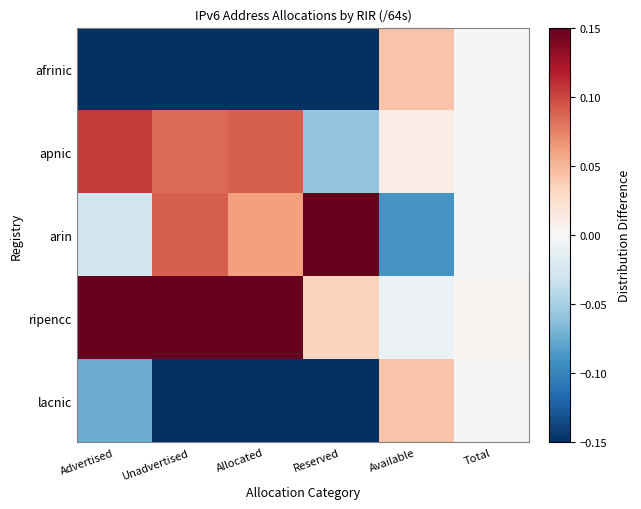

Reading right to left, list all the values displayed in this chart.

afrinic: Total=-0.0	Available=0.0	Reserved=-0.2	Allocated=-0.2	Unadvertised=-0.2	Advertised=-0.2
apnic: Total=0.0	Available=0.0	Reserved=-0.1	Allocated=0.1	Unadvertised=0.1	Advertised=0.1
arin: Total=-0.0	Available=-0.1	Reserved=0.4	Allocated=0.1	Unadvertised=0.1	Advertised=-0.0
ripencc: Total=0.0	Available=-0.0	Reserved=0.0	Allocated=0.2	Unadvertised=0.2	Advertised=0.2
lacnic: Total=-0.0	Available=0.0	Reserved=-0.2	Allocated=-0.1	Unadvertised=-0.2	Advertised=-0.1